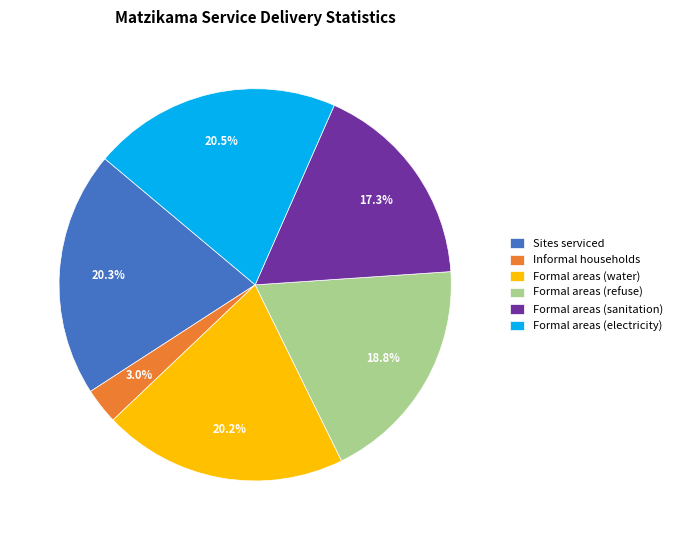

What percentage is NOT represented by Formal areas (sanitation)?

82.7%